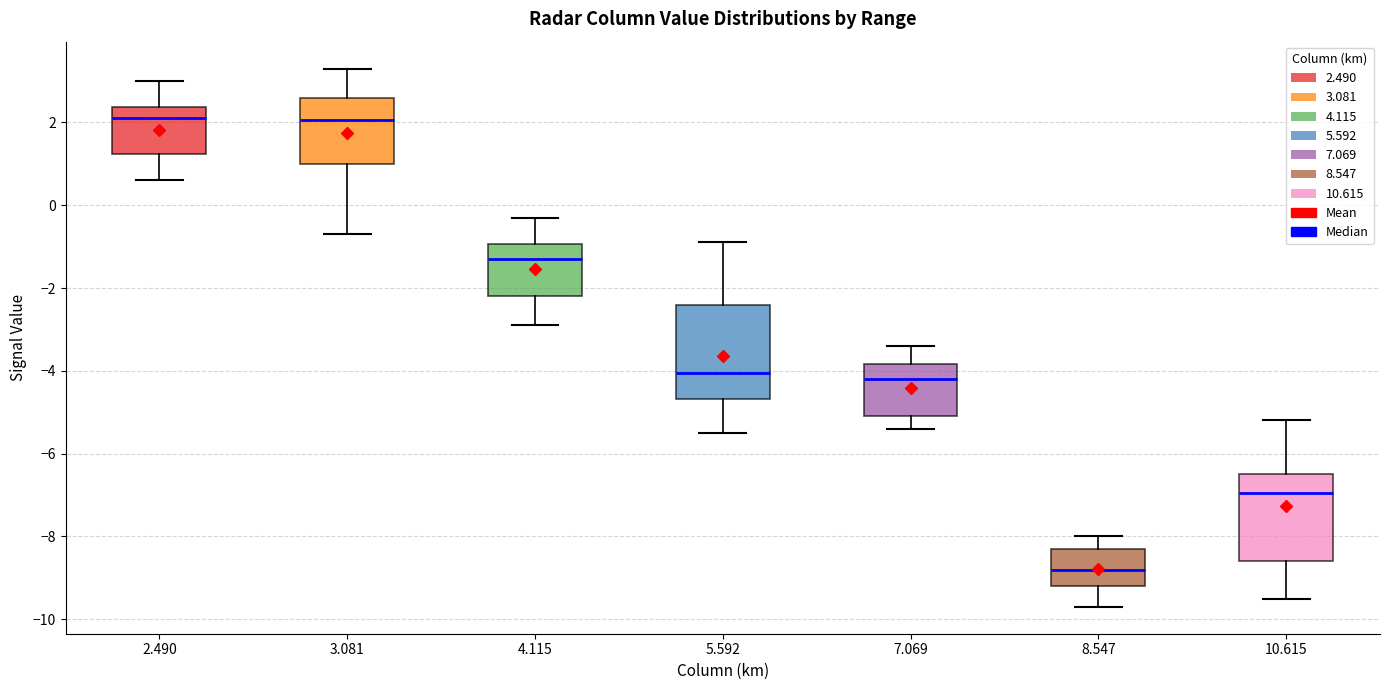

Reading left to right, transcribe this box plot: for each box, give where its median line is, the range the box spans, and where its two whiskers end, as read against the y-axis. The values are not printed on the chart, so give them approximately, as read against the axis.

2.490: median 2.2, box 1.2 to 2.4, whiskers 0.6 to 3.0
3.081: median 2.0, box 1.0 to 2.6, whiskers -0.6 to 3.4
4.115: median -1.2, box -2.2 to -1.0, whiskers -2.8 to -0.2
5.592: median -4.0, box -4.6 to -2.4, whiskers -5.4 to -0.8
7.069: median -4.2, box -5.0 to -3.8, whiskers -5.4 to -3.4
8.547: median -8.8, box -9.2 to -8.2, whiskers -9.6 to -8.0
10.615: median -7.0, box -8.6 to -6.4, whiskers -9.4 to -5.2